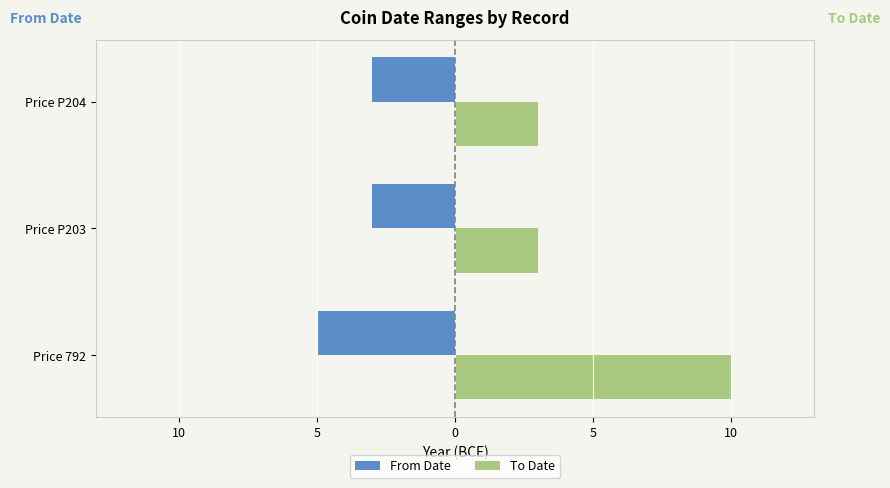

What is the value of the To Date bar at the 1st from the left?

10